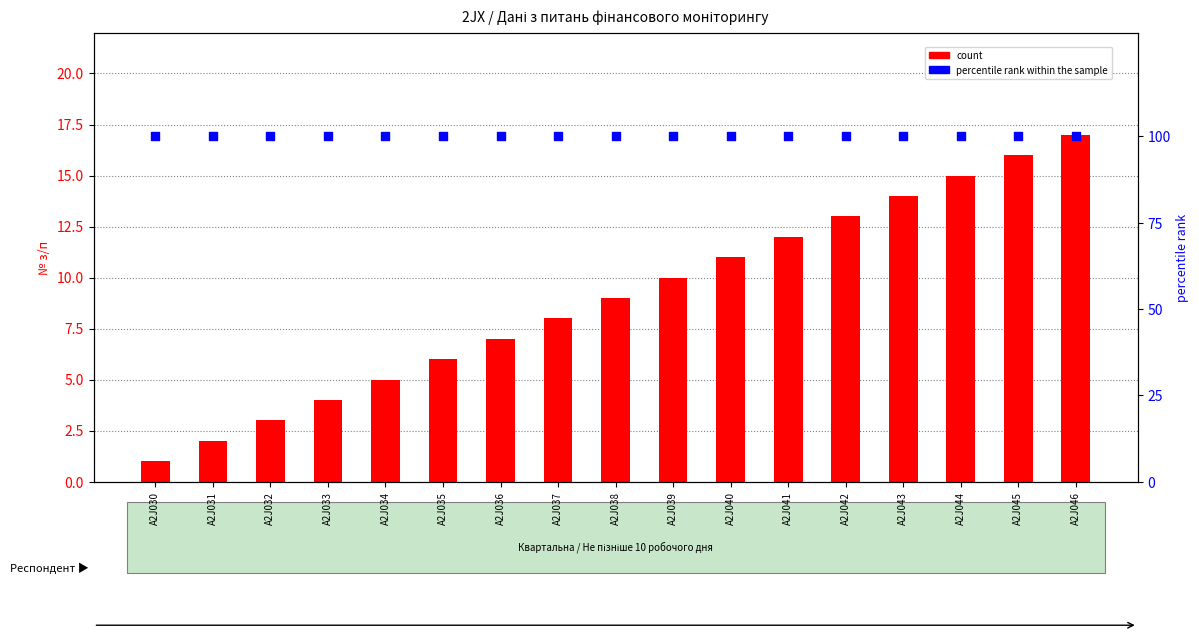

At how many categories does at least one series exceed 58?

17